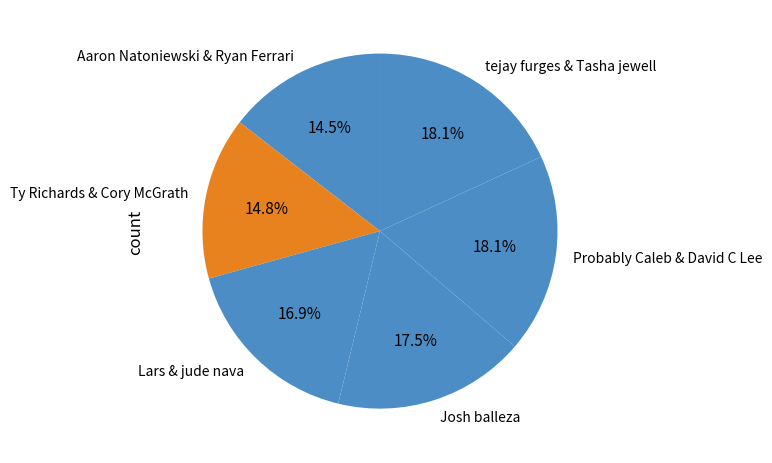

Is there a majority slice in this chart?

No